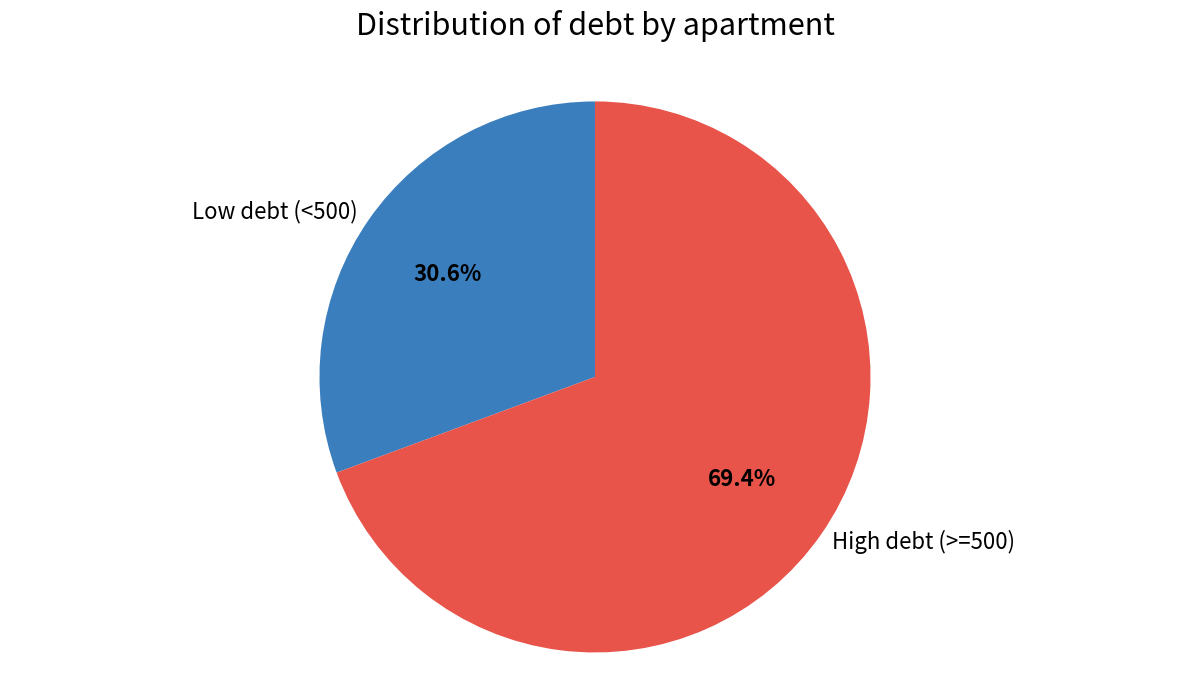

Combined, do Low debt (<500) and High debt (>=500) account for over 50%?

Yes